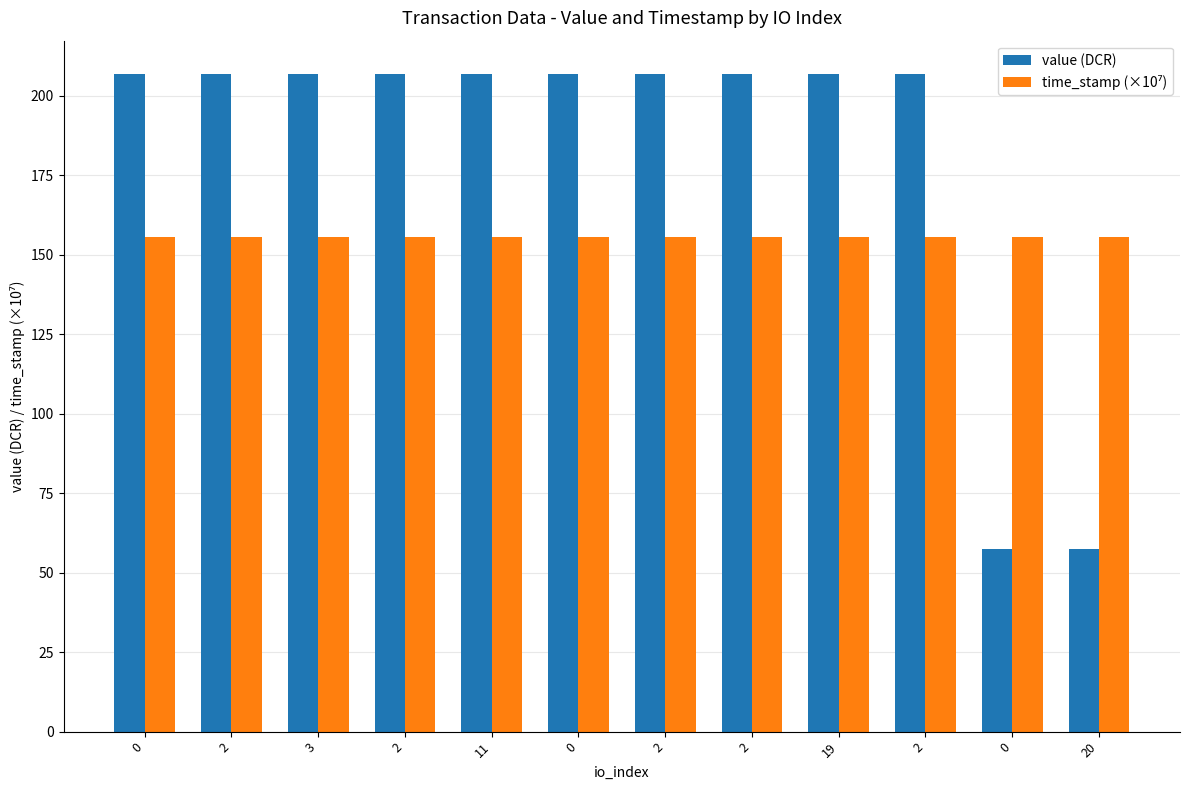

What value does the time_stamp (×10⁷) series have at 2?

155.5